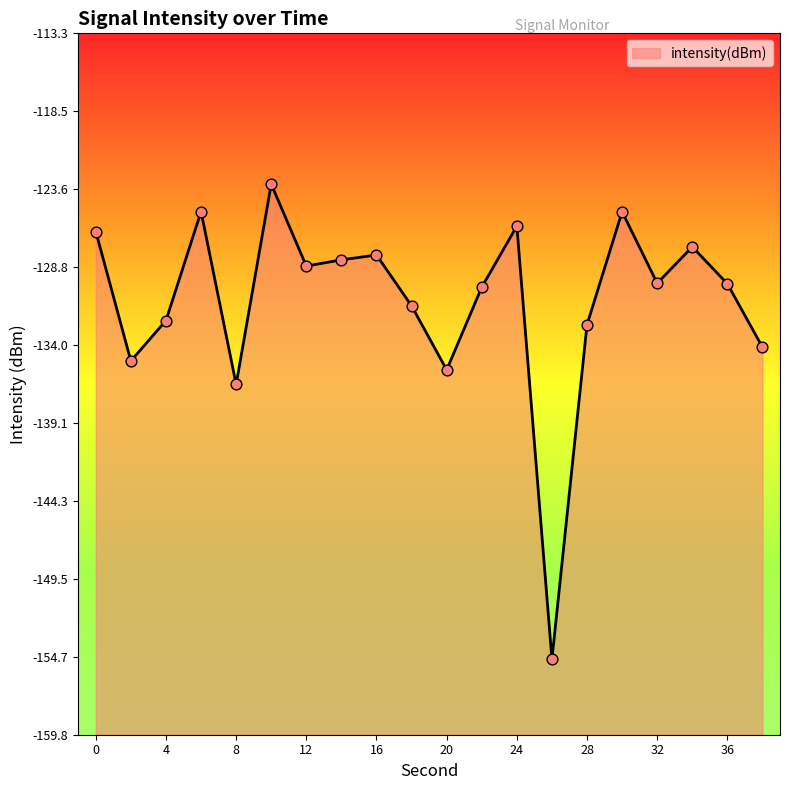

What is the change in value from 20 to 22?

+5.5